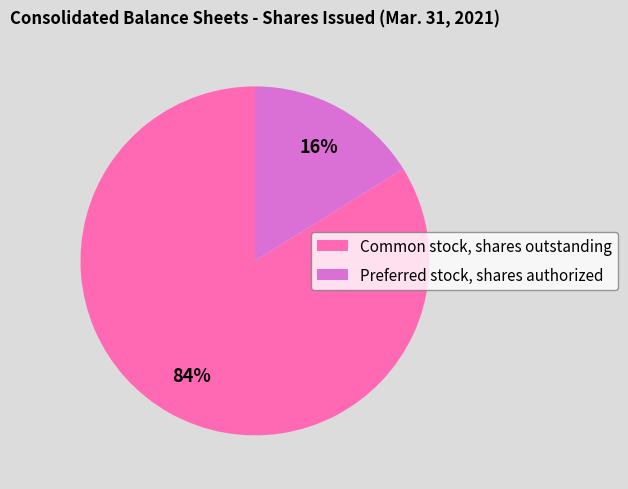

Which slice represents more than half of the pie?

Common stock, shares outstanding